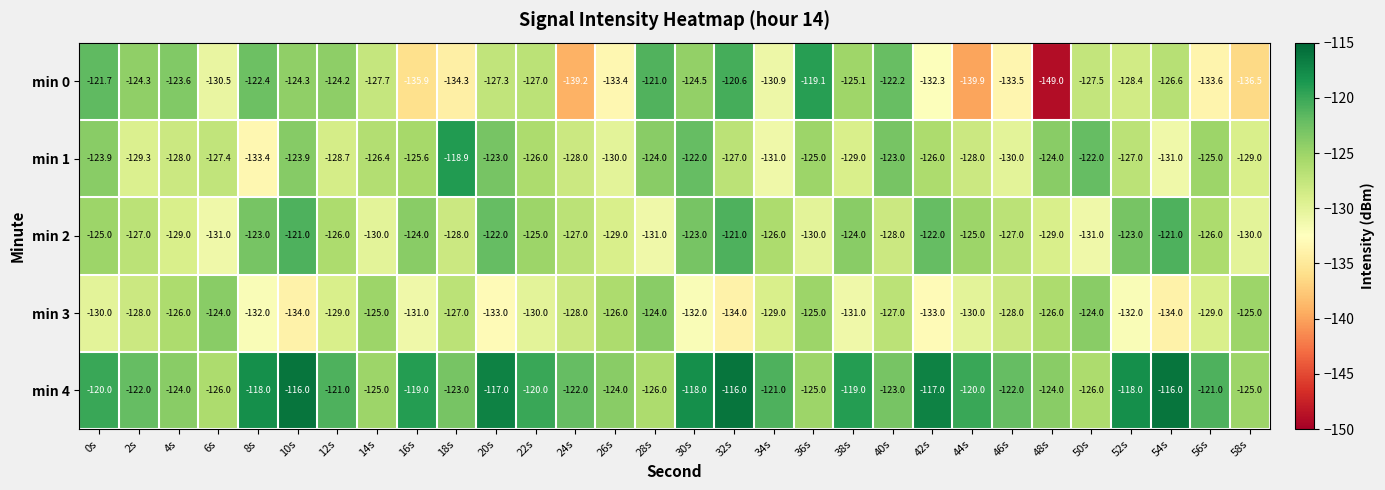

The min 0 series shows -216.7 at 8s. True or false?

False